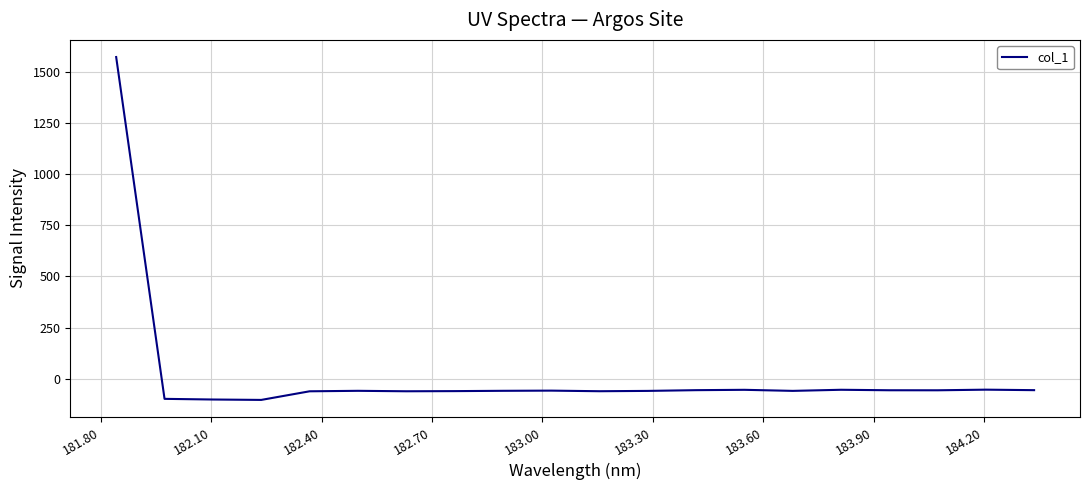

What is the difference between the maximum and minimum values?

1673.3